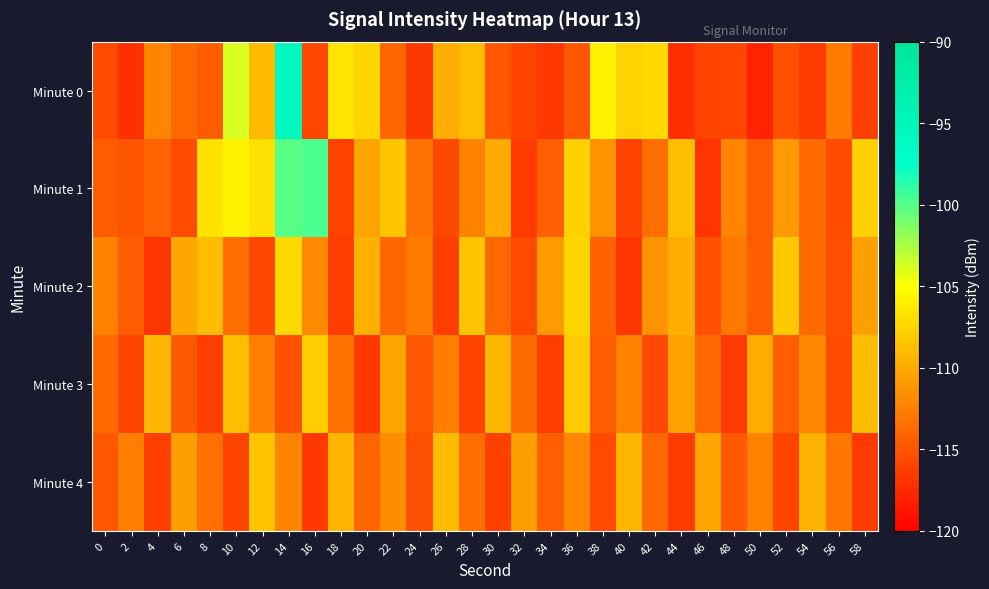

What is the spread (max minus min) of values at 42?

8.5